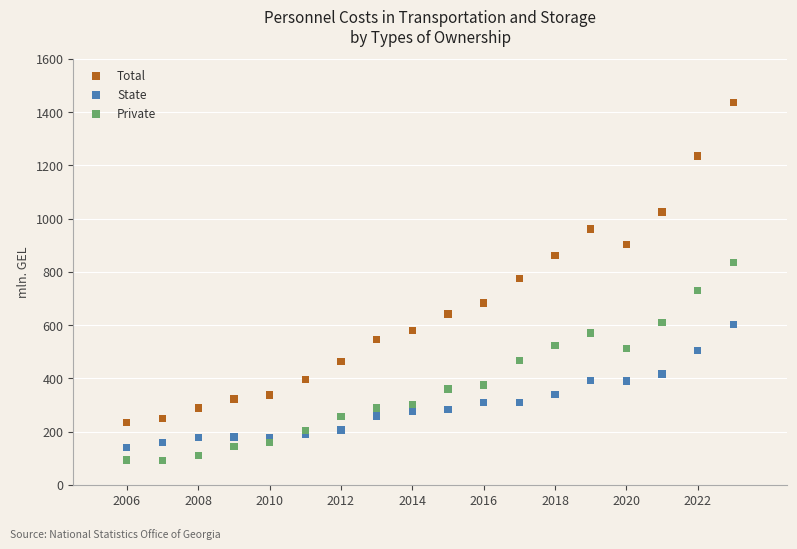

Which series contains the lowest Y value?

Private